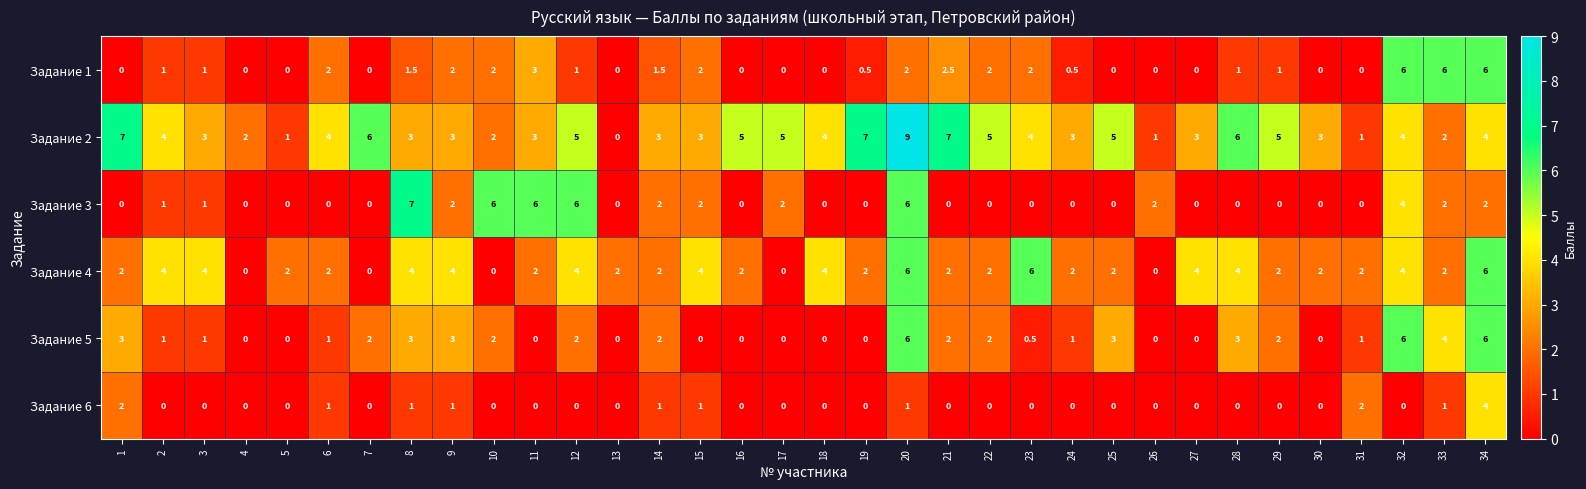

What is the average value of the Задание 6 series?

0.4